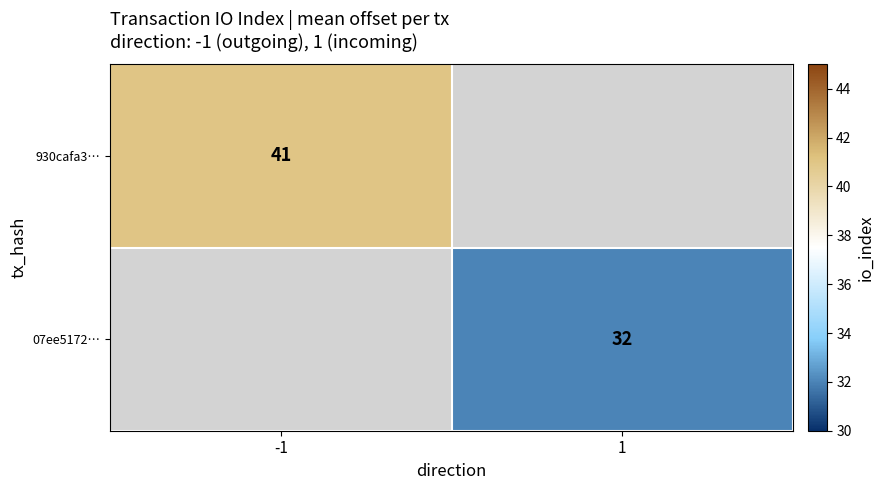

The value of 07ee5172… at 1 is 50. True or false?

False